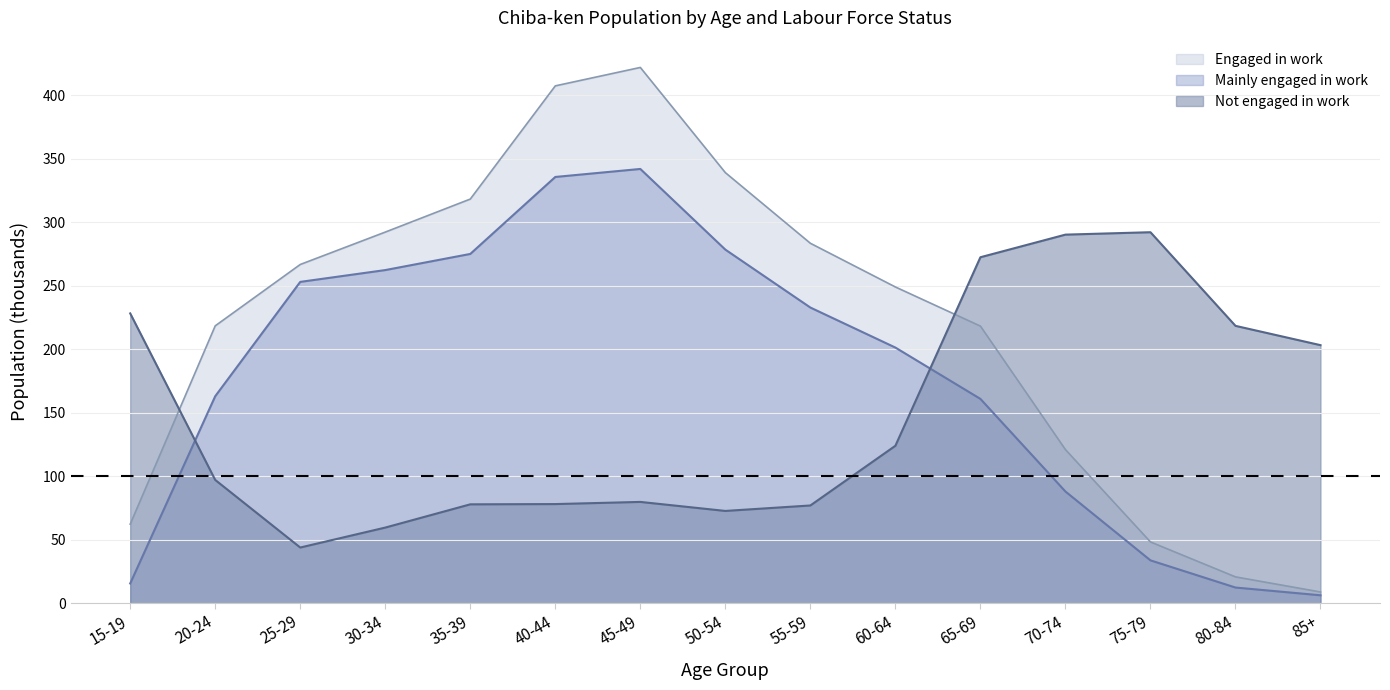

Does the chart have visible grid lines?

Yes